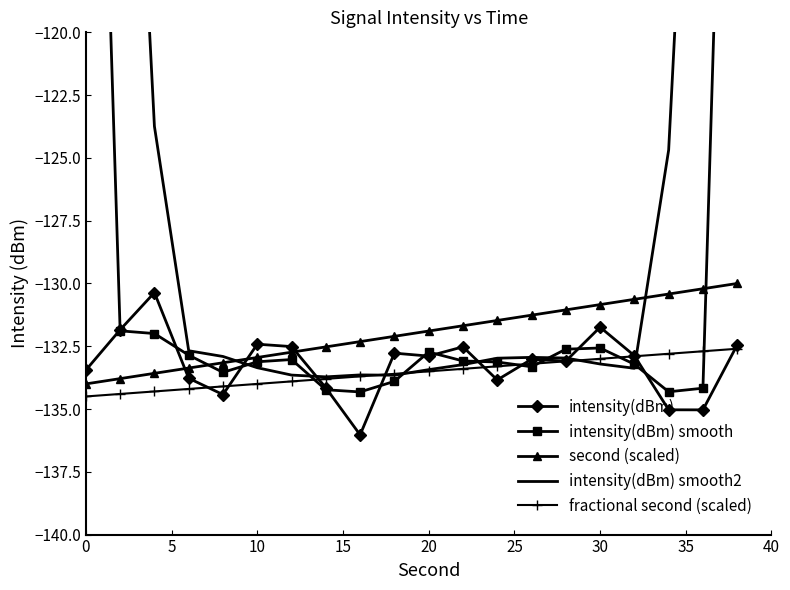

What is the smallest value displayed?

-136.0